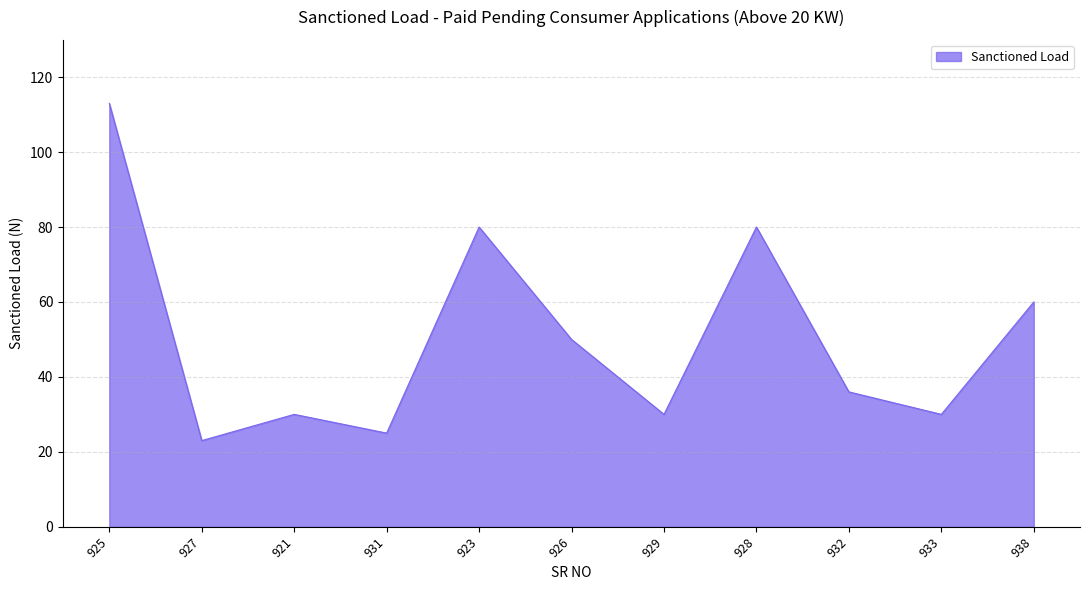

Where is the first local minimum?

927